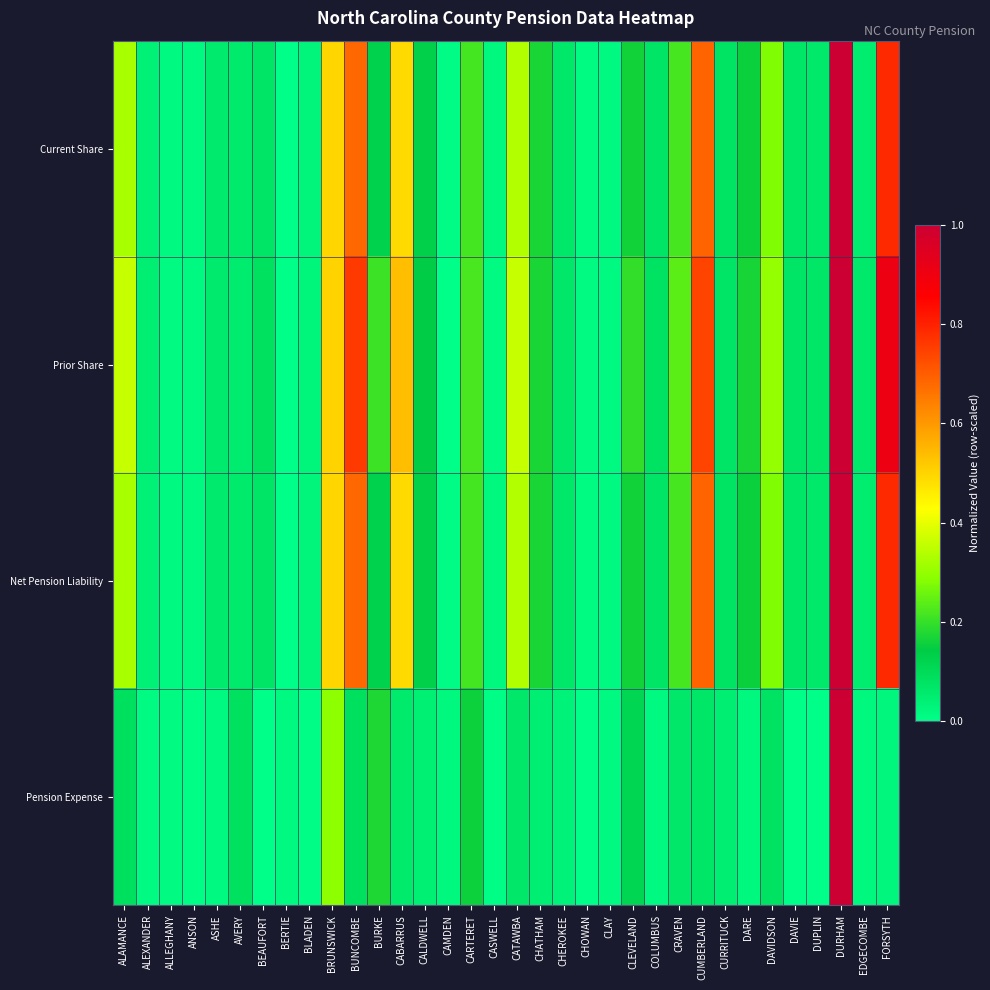

Which series has the widest spread of values?

Current Share